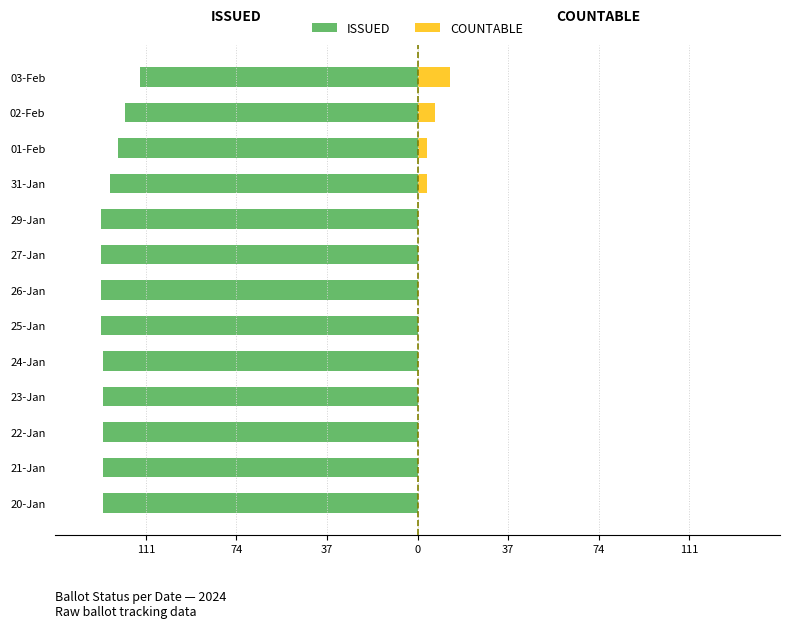

How many data points does each series have?

13